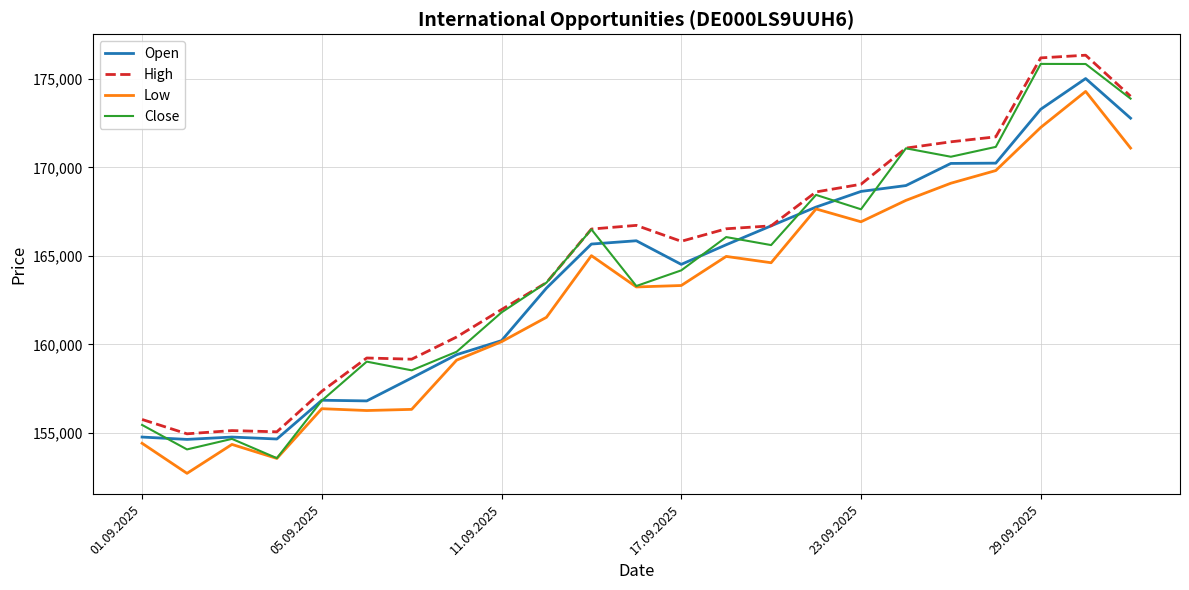

What is the highest value of the Open series?

175024